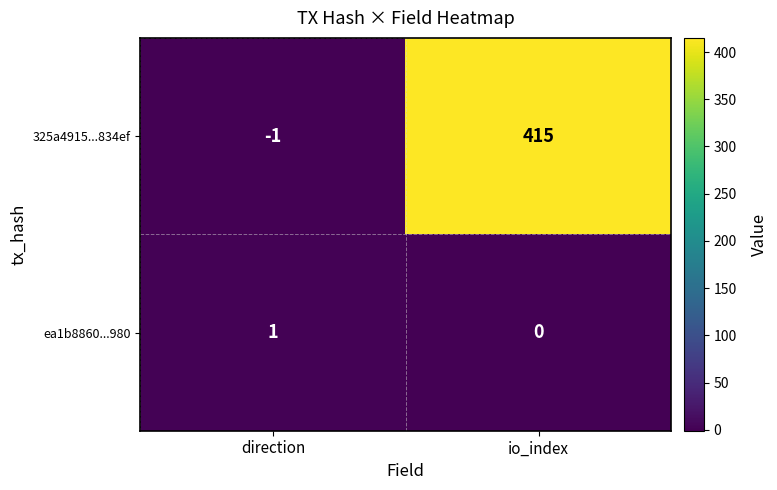

Between direction and io_index, which series saw the biggest shift?

325a4915...834ef